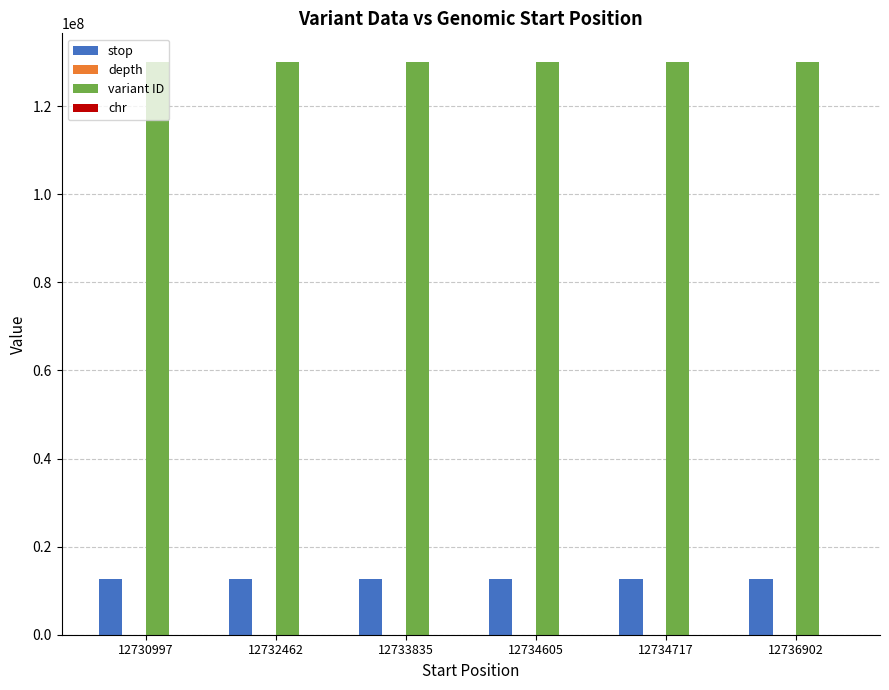

What is the average value of the stop series?

12733921